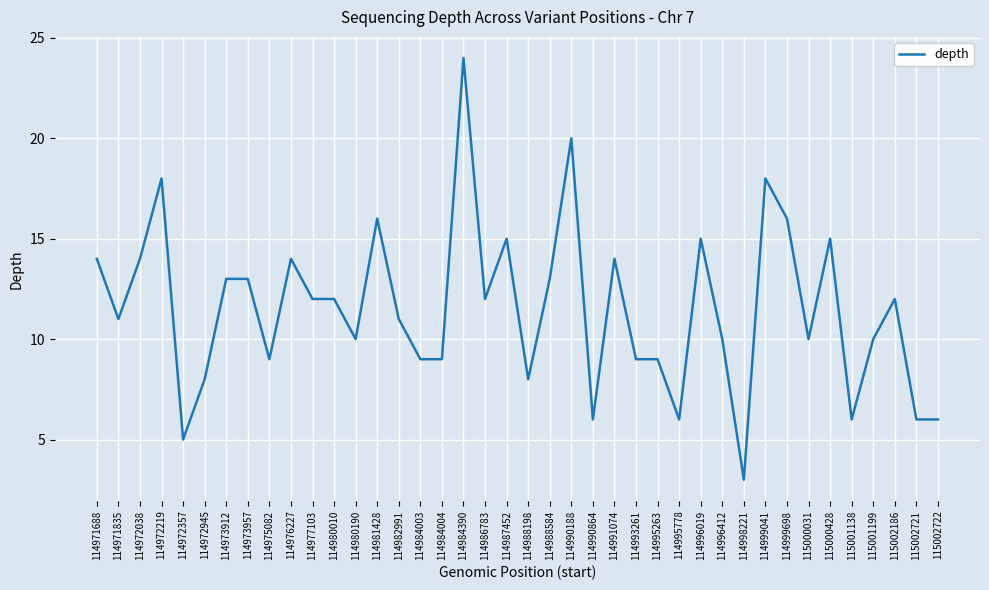

What is the difference between the maximum and minimum values?

21